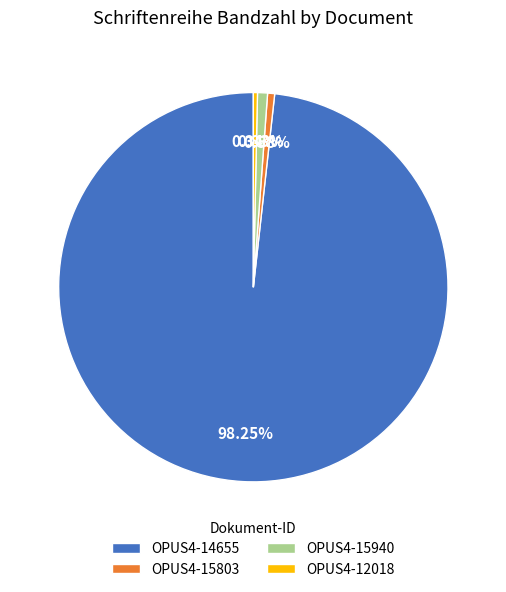

Is the sum of OPUS4-15940 and OPUS4-14655 greater than half?

Yes